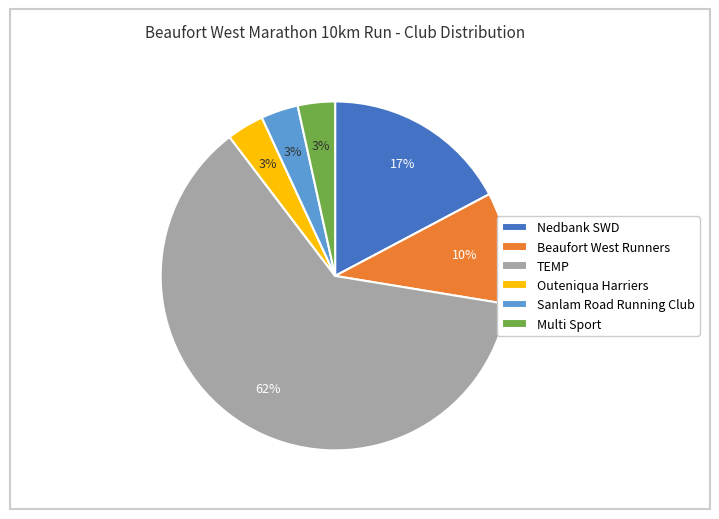

Is the sum of Sanlam Road Running Club and Nedbank SWD greater than half?

No